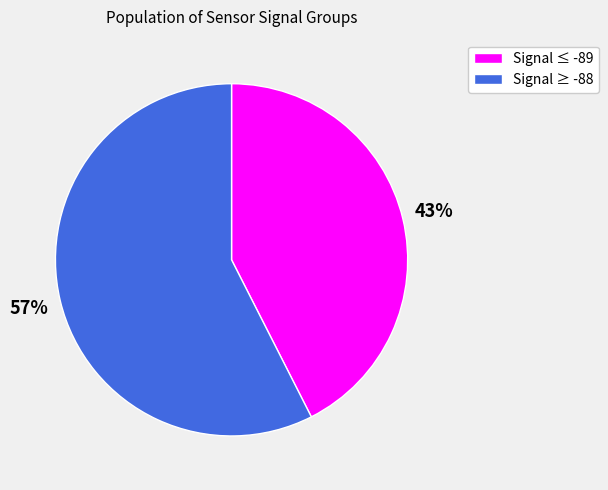

Is there any slice that represents more than half of the pie?

Yes